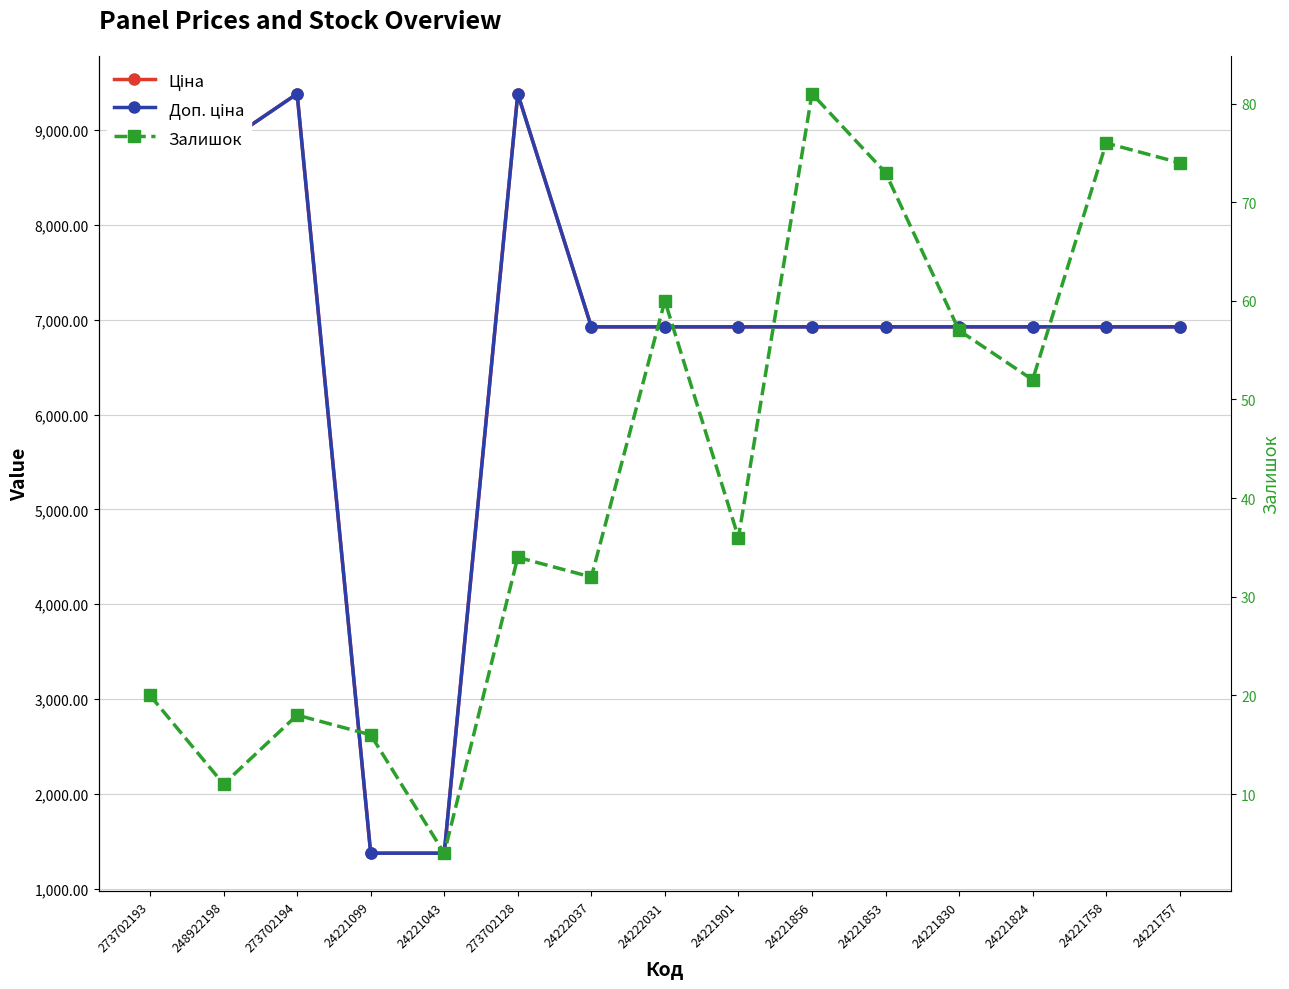

The Залишок series shows 34.5 at 24222031. True or false?

False